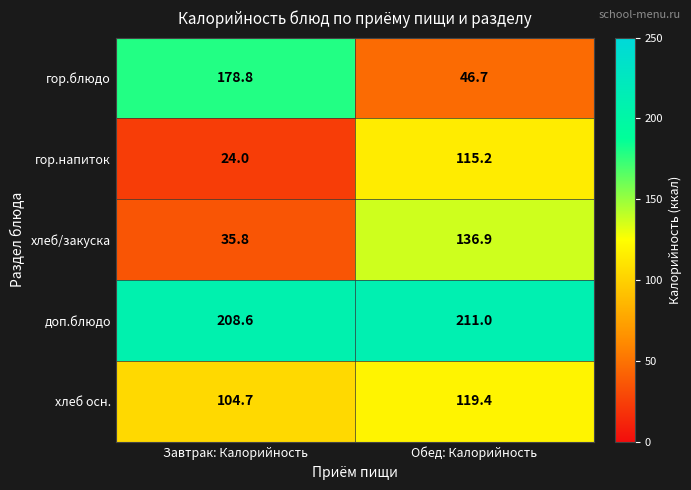

The value of гор.напиток at Обед: Калорийность is 115.2. True or false?

True